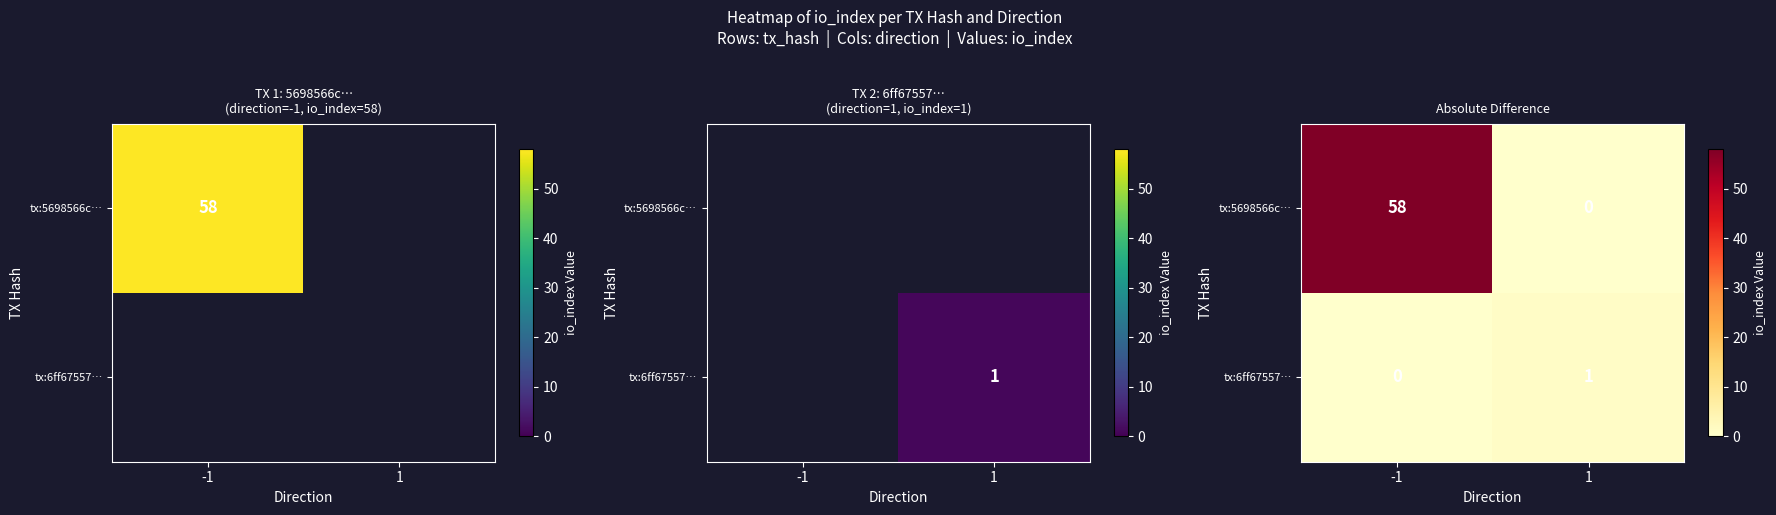

At which category is the sum across all series the highest?

-1